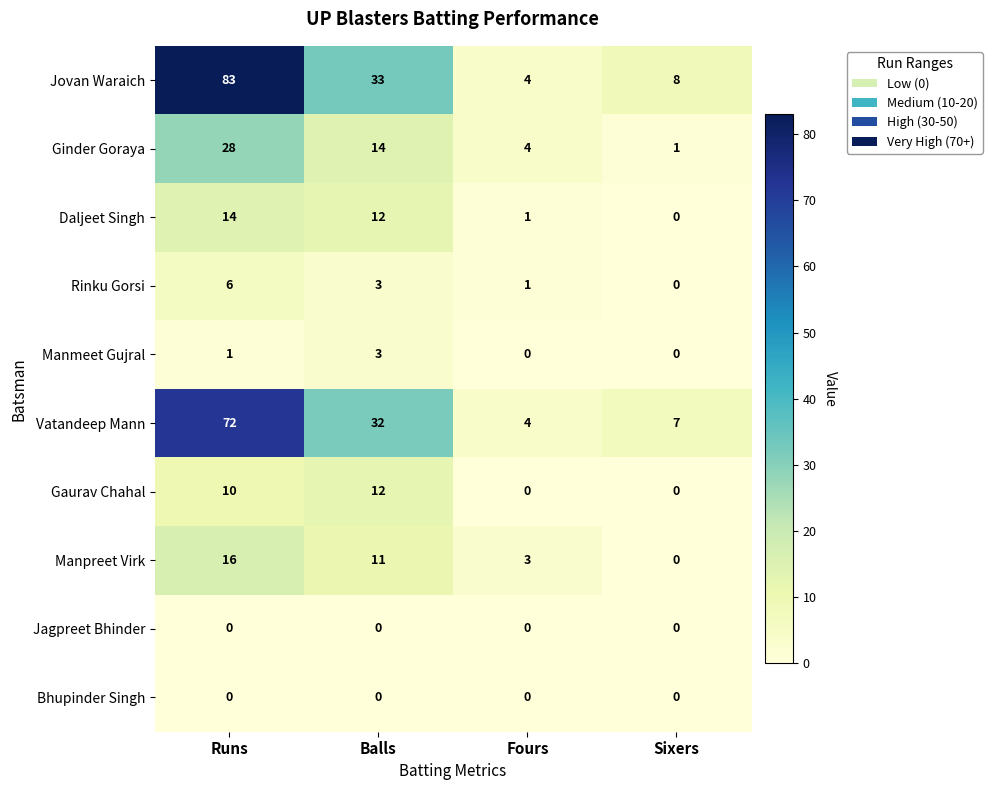

Which series has the largest range (max minus min)?

Jovan Waraich